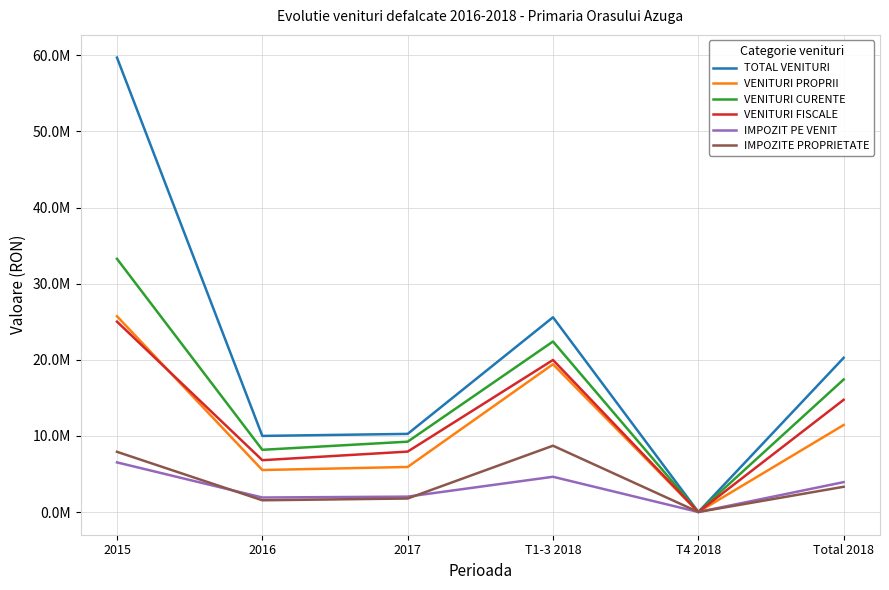

Reading left to right, what are all the values shown in this chart?

TOTAL VENITURI: 59700731.0	9995718.3	10263608.2	25583529.0	0.0	20259326.5
VENITURI PROPRII: 25720256.0	5515169.5	5917378.7	19415718.0	0.0	11432548.2
VENITURI CURENTE: 33260635.0	8172134.4	9238929.3	22400430.0	0.0	17411063.7
VENITURI FISCALE: 25010583.0	6806778.9	7935903.1	19972930.0	0.0	14742682.0
IMPOZIT PE VENIT: 6517582.0	1904341.7	2020977.2	4628420.0	0.0	3925318.9
IMPOZITE PROPRIETATE: 7907695.0	1540644.9	1773253.1	8710500.0	0.0	3313898.0